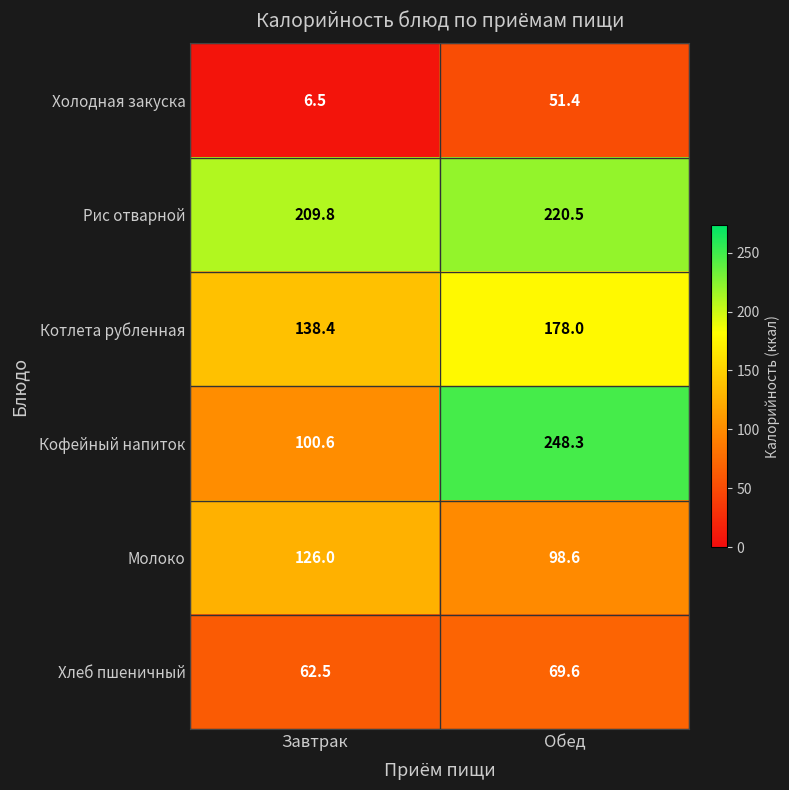

Rank the series by their maximum value, from lowest to highest.

Холодная закуска, Хлеб пшеничный, Молоко, Котлета рубленная, Рис отварной, Кофейный напиток